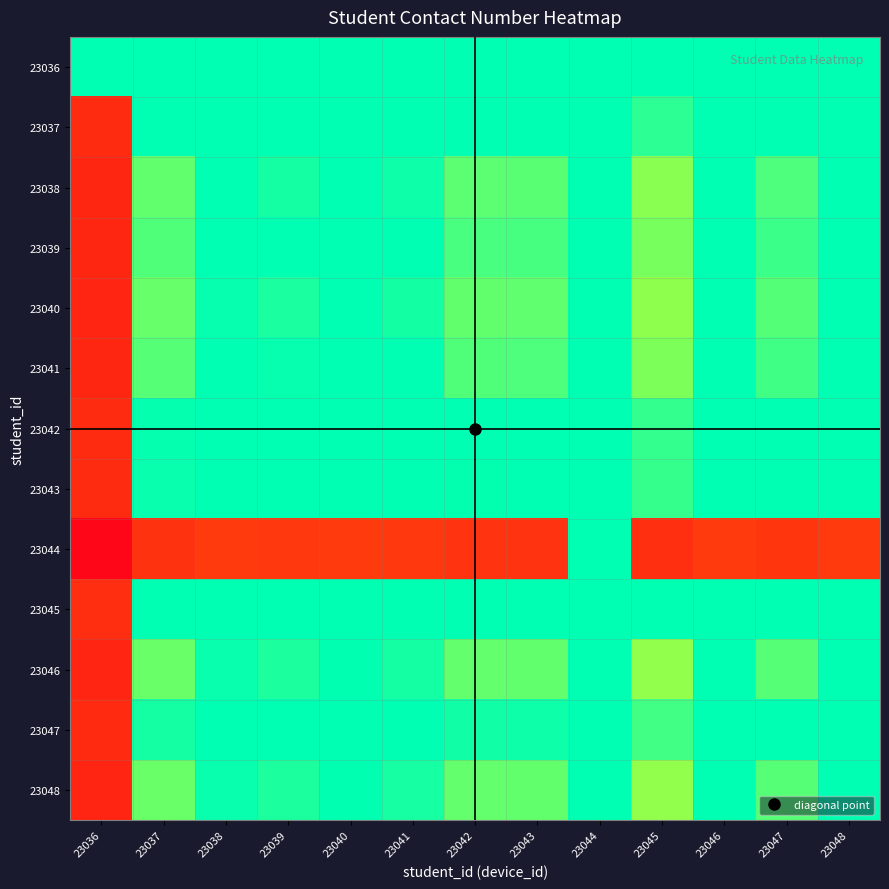

Reading left to right, transcribe all the data shown in this chart.

23036: 23036=1.0	23037=1.0	23038=1.0	23039=1.0	23040=1.0	23041=1.0	23042=1.0	23043=1.0	23044=1.0	23045=1.0	23046=1.0	23047=1.0	23048=1.0
23037: 23036=0.1	23037=1.0	23038=1.0	23039=1.0	23040=1.0	23041=1.0	23042=1.0	23043=1.0	23044=1.0	23045=0.9	23046=1.0	23047=1.0	23048=1.0
23038: 23036=0.1	23037=0.9	23038=1.0	23039=1.0	23040=1.0	23041=1.0	23042=0.9	23043=0.9	23044=1.0	23045=0.8	23046=1.0	23047=0.9	23048=1.0
23039: 23036=0.1	23037=0.9	23038=1.0	23039=1.0	23040=1.0	23041=1.0	23042=0.9	23043=0.9	23044=1.0	23045=0.8	23046=1.0	23047=0.9	23048=1.0
23040: 23036=0.1	23037=0.9	23038=1.0	23039=1.0	23040=1.0	23041=1.0	23042=0.9	23043=0.9	23044=1.0	23045=0.8	23046=1.0	23047=0.9	23048=1.0
23041: 23036=0.1	23037=0.9	23038=1.0	23039=1.0	23040=1.0	23041=1.0	23042=0.9	23043=0.9	23044=1.0	23045=0.8	23046=1.0	23047=0.9	23048=1.0
23042: 23036=0.1	23037=1.0	23038=1.0	23039=1.0	23040=1.0	23041=1.0	23042=1.0	23043=1.0	23044=1.0	23045=0.9	23046=1.0	23047=1.0	23048=1.0
23043: 23036=0.1	23037=1.0	23038=1.0	23039=1.0	23040=1.0	23041=1.0	23042=1.0	23043=1.0	23044=1.0	23045=0.9	23046=1.0	23047=1.0	23048=1.0
23044: 23036=0.0	23037=0.1	23038=0.2	23039=0.2	23040=0.2	23041=0.2	23042=0.1	23043=0.1	23044=1.0	23045=0.1	23046=0.2	23047=0.1	23048=0.2
23045: 23036=0.1	23037=1.0	23038=1.0	23039=1.0	23040=1.0	23041=1.0	23042=1.0	23043=1.0	23044=1.0	23045=1.0	23046=1.0	23047=1.0	23048=1.0
23046: 23036=0.1	23037=0.9	23038=1.0	23039=1.0	23040=1.0	23041=1.0	23042=0.9	23043=0.9	23044=1.0	23045=0.8	23046=1.0	23047=0.9	23048=1.0
23047: 23036=0.1	23037=1.0	23038=1.0	23039=1.0	23040=1.0	23041=1.0	23042=1.0	23043=1.0	23044=1.0	23045=0.9	23046=1.0	23047=1.0	23048=1.0
23048: 23036=0.1	23037=0.9	23038=1.0	23039=1.0	23040=1.0	23041=1.0	23042=0.9	23043=0.9	23044=1.0	23045=0.8	23046=1.0	23047=0.9	23048=1.0